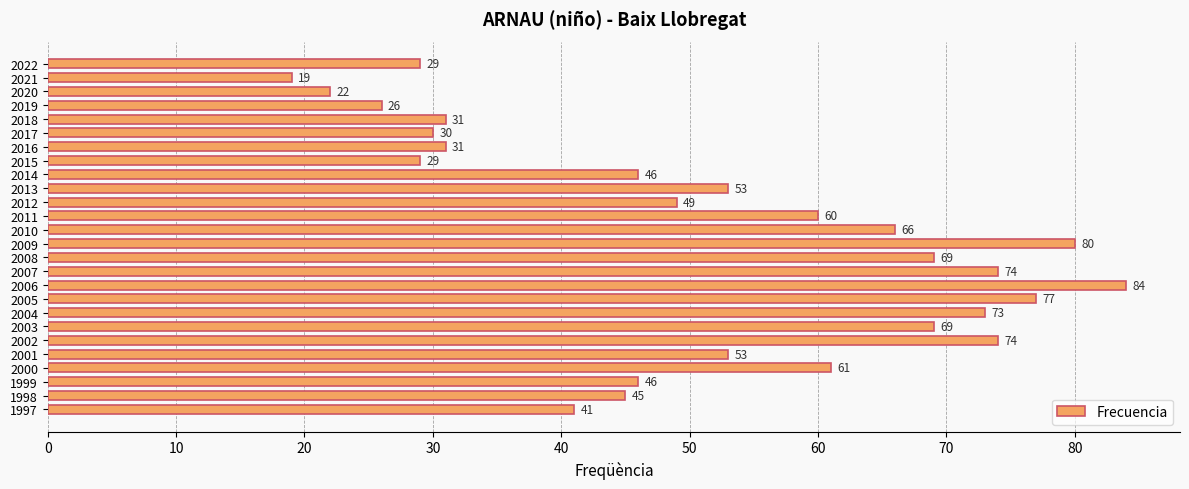

How many series are shown in this chart?

1